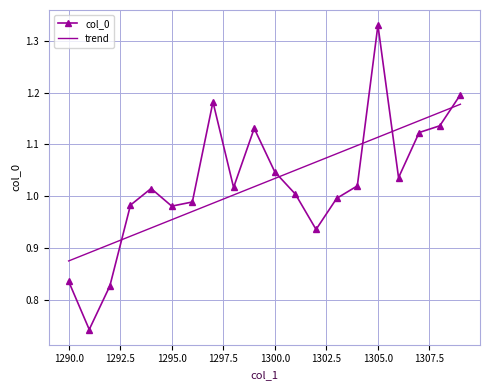

Which series has the largest range (max minus min)?

col_0